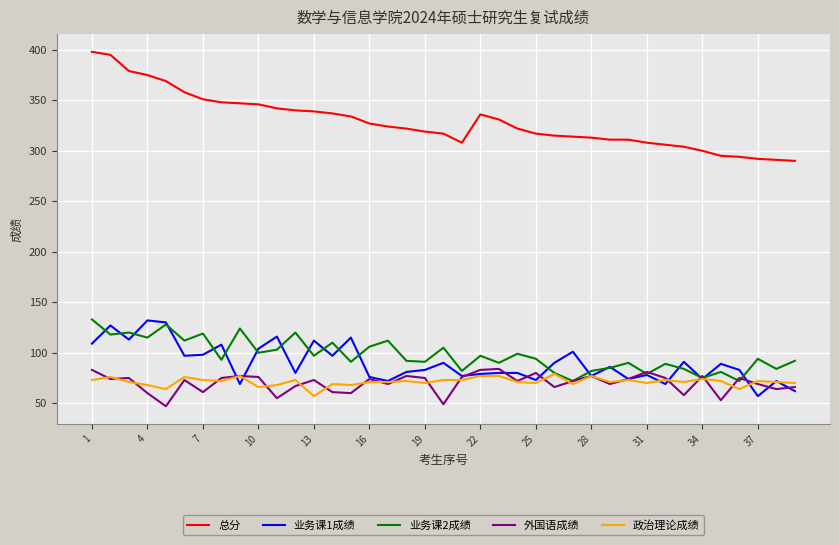

Which series has the widest spread of values?

总分